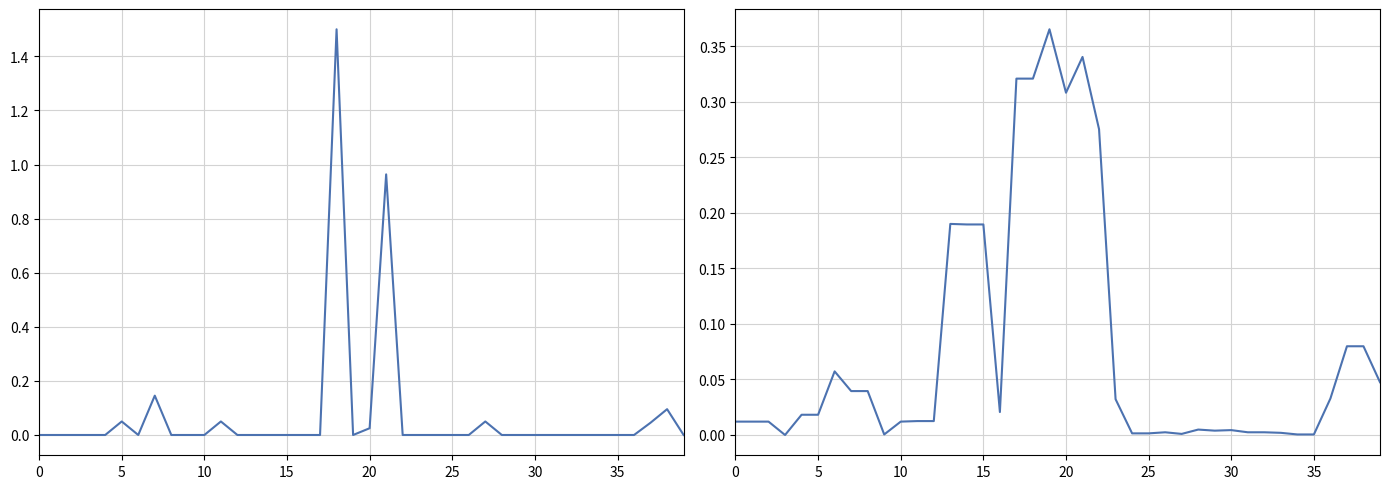

Which series has the largest total across all categories?

net-renews-1-yr